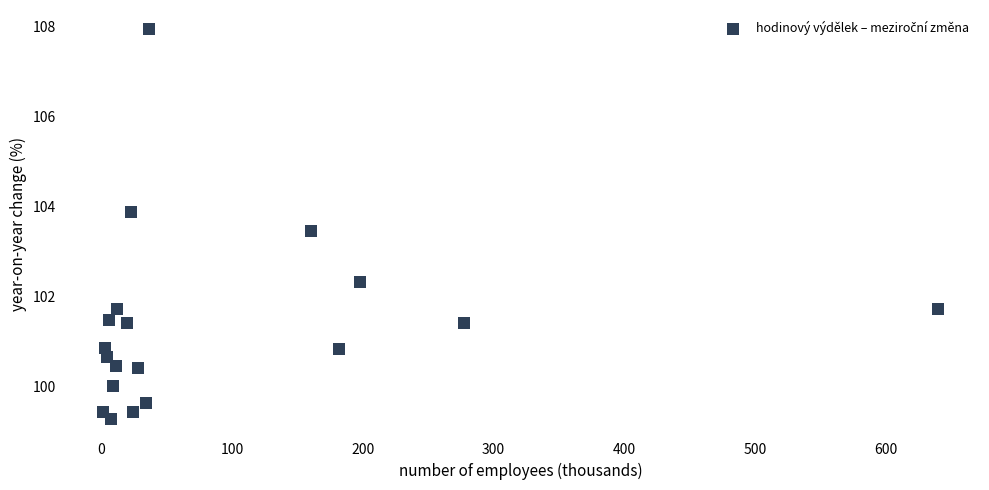

What is the range of X values (max minus min)?

639.1